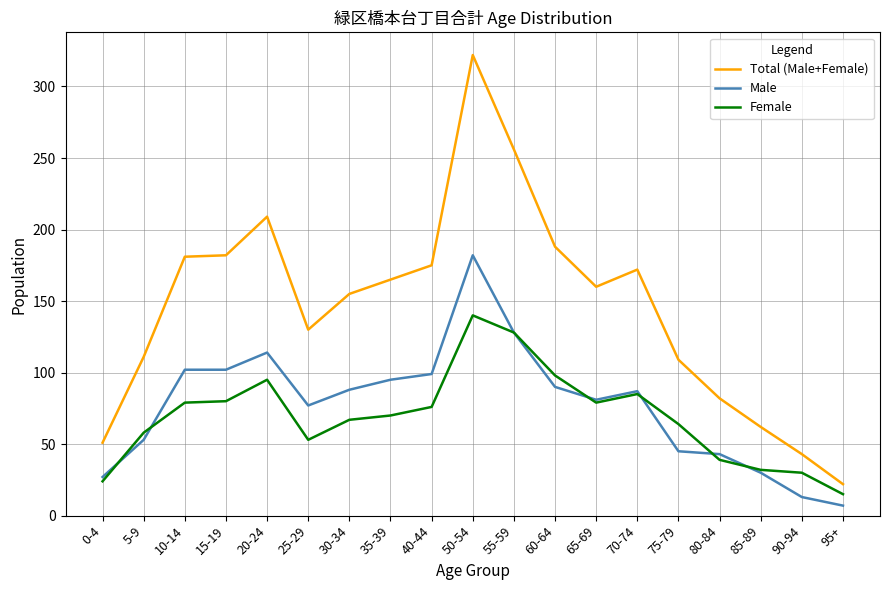

True or false: Female and Total (Male+Female) cross at least once.

False